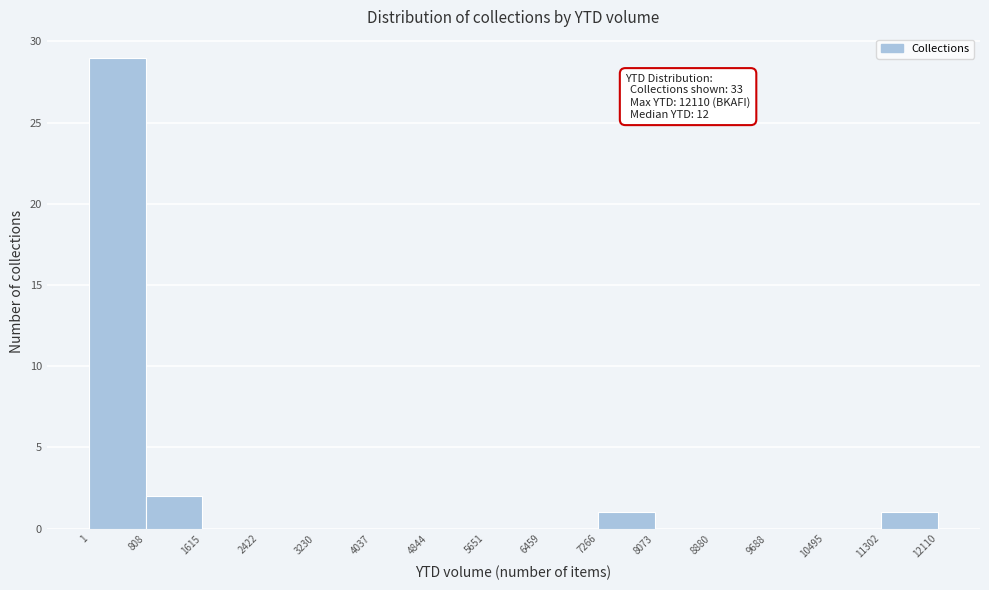

Over which range of the x-axis is the bar tallest?

1 to 808